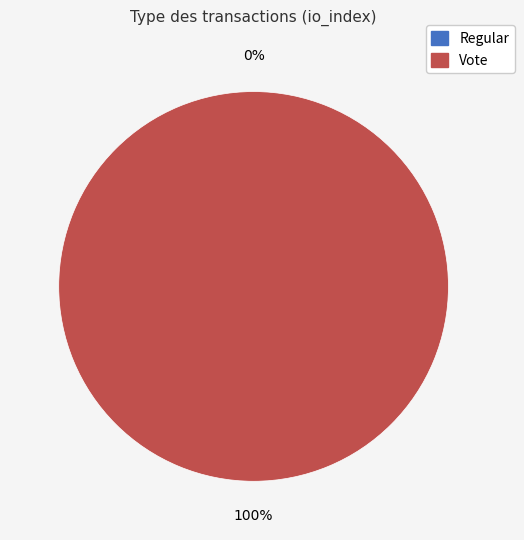

Which slice is the largest?

Vote